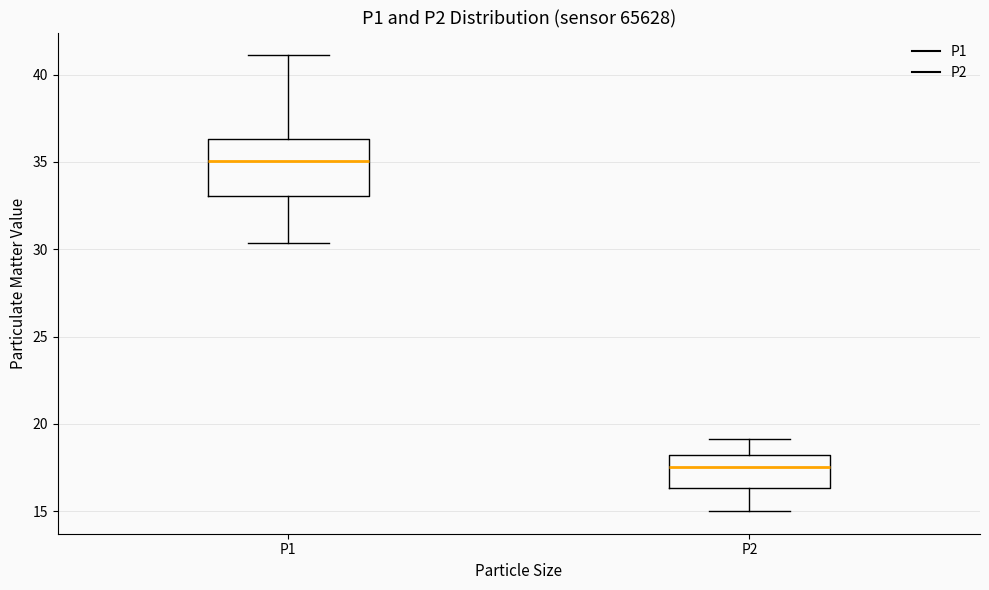

Reading left to right, transcribe this box plot: for each box, give where its median line is, the range the box spans, and where its two whiskers end, as read against the y-axis. The values are not printed on the chart, so give them approximately, as read against the axis.

P1: median 35.0, box 33.0 to 36.5, whiskers 30.5 to 41.0
P2: median 17.5, box 16.5 to 18.0, whiskers 15.0 to 19.0